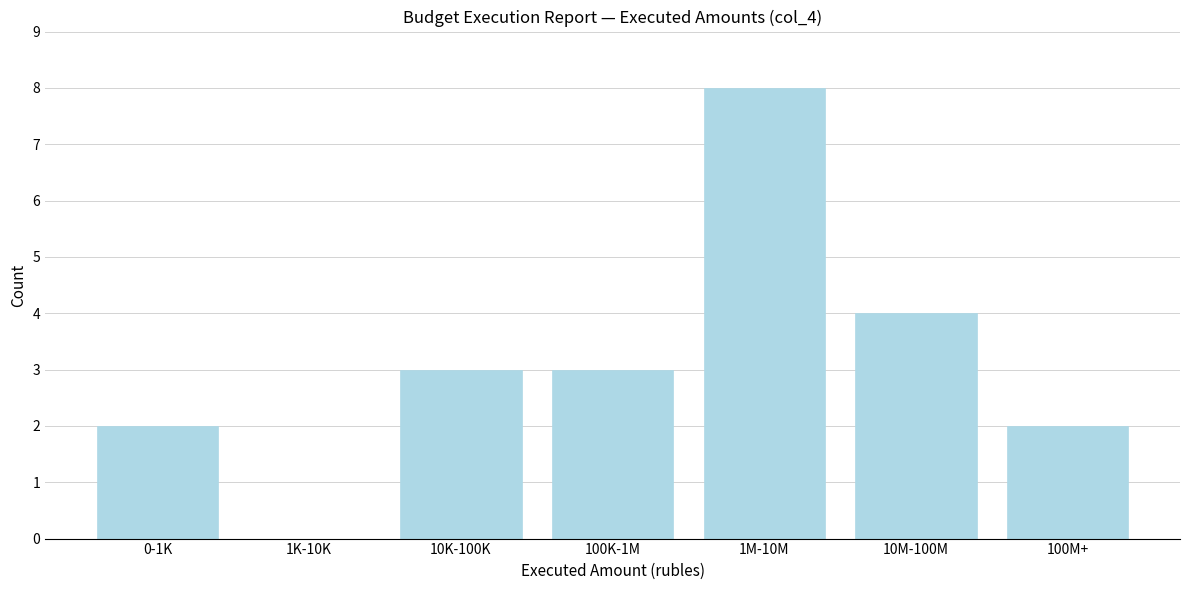

Reading right to left, transcribe all the data shown in this chart.

100M+=2	10M-100M=4	1M-10M=8	100K-1M=3	10K-100K=3	1K-10K=0	0-1K=2